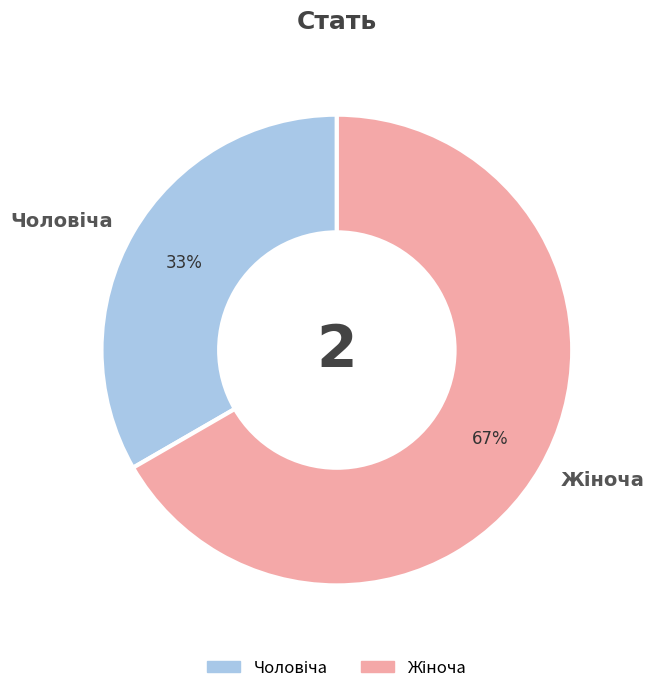

To the nearest percent, what is the average slice percentage?

50%